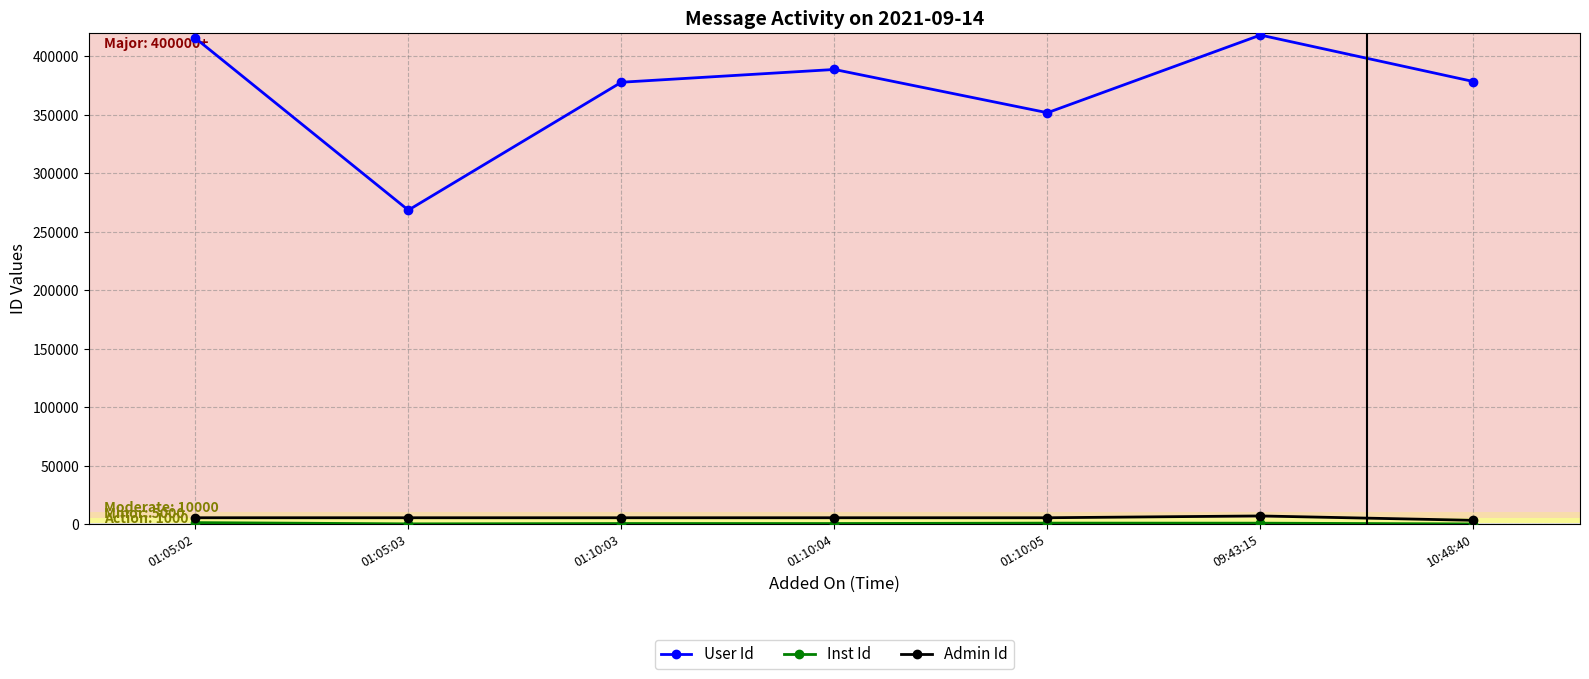

What is the smallest value displayed?

115